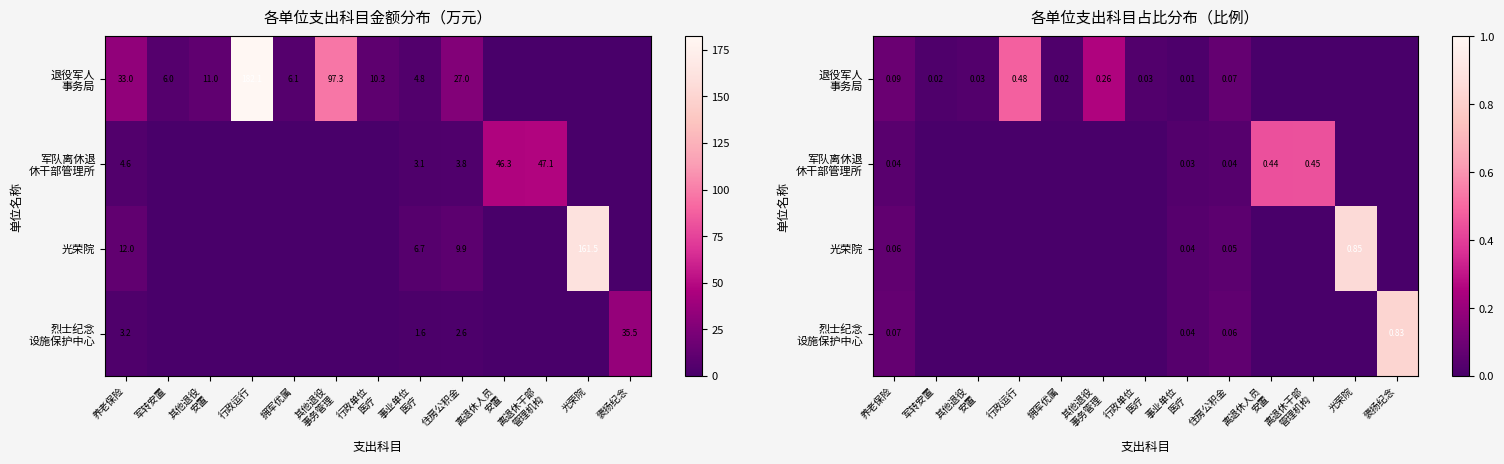

The value of 退役军人 事务局 at 离退休干部 管理机构 is 0.0. True or false?

True